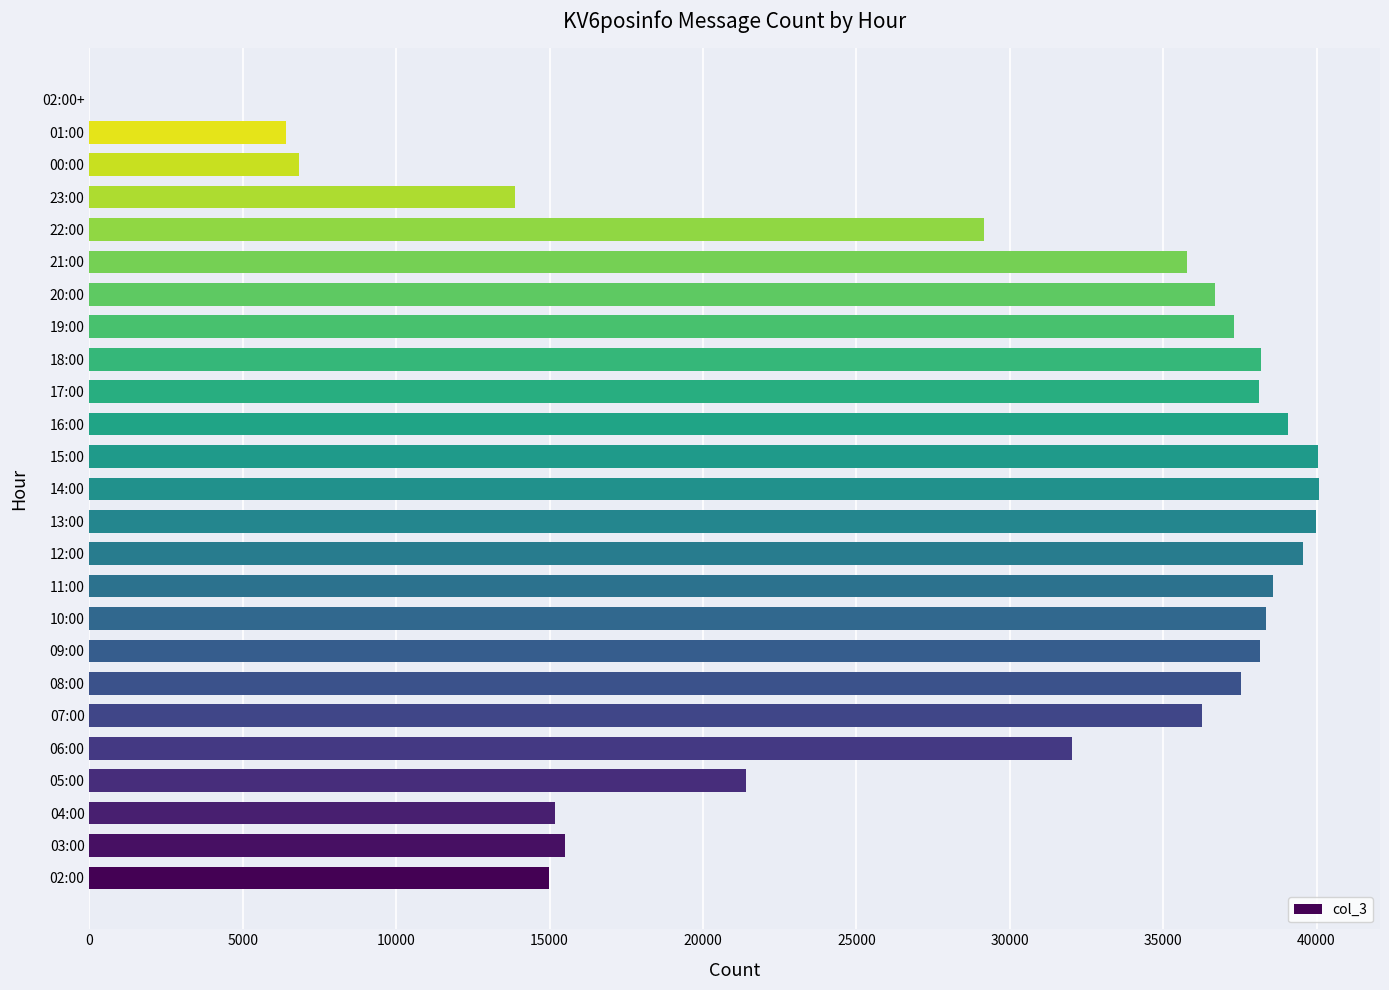

What is the sum of all values?

729132